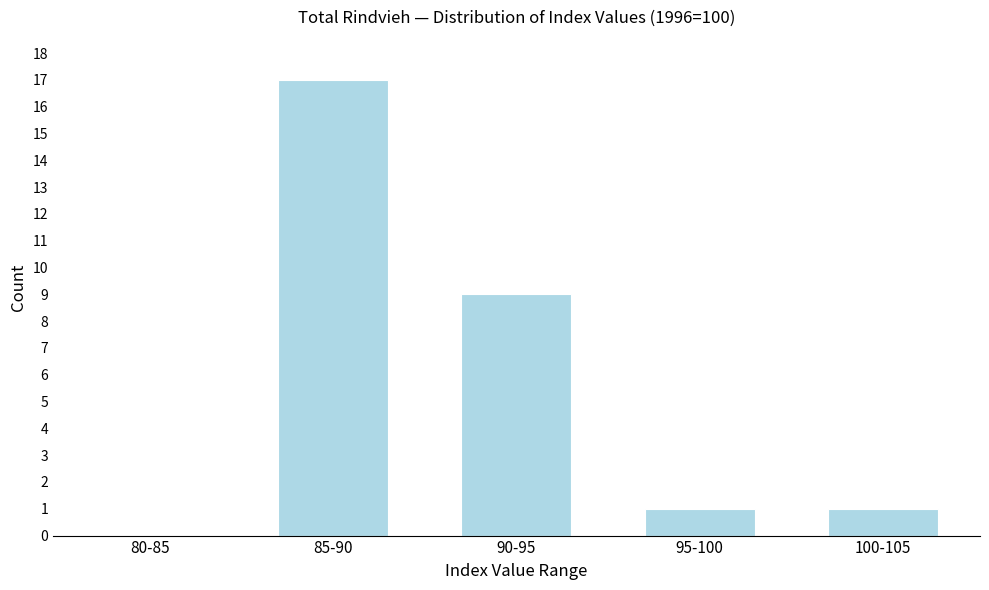

Reading left to right, list all the values displayed in this chart.

80-85=0	85-90=17	90-95=9	95-100=1	100-105=1